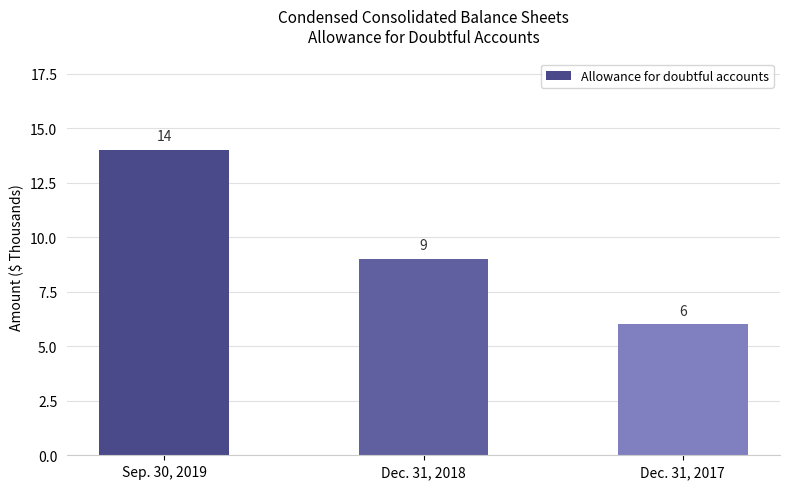

Does the chart contain any negative values?

No